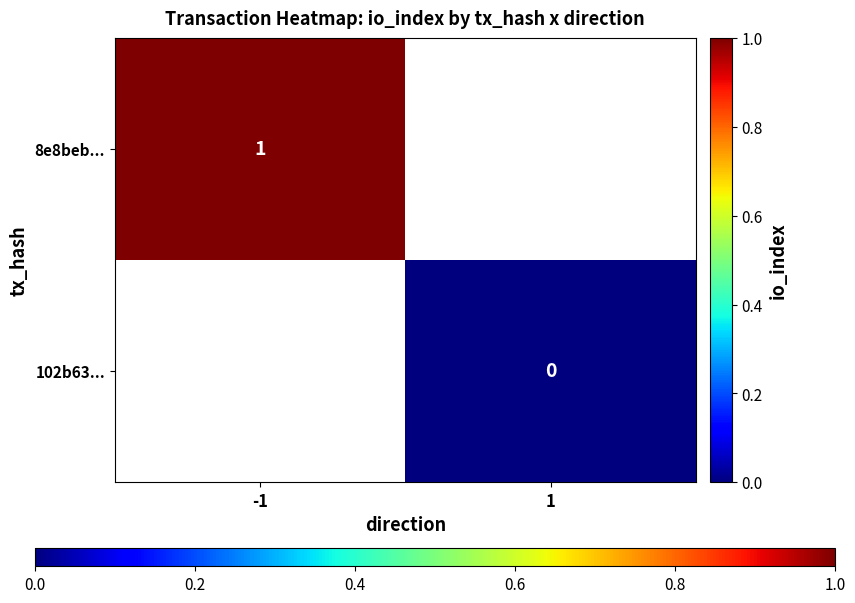

Is it true that 8e8beb... equals 1 at -1?

True